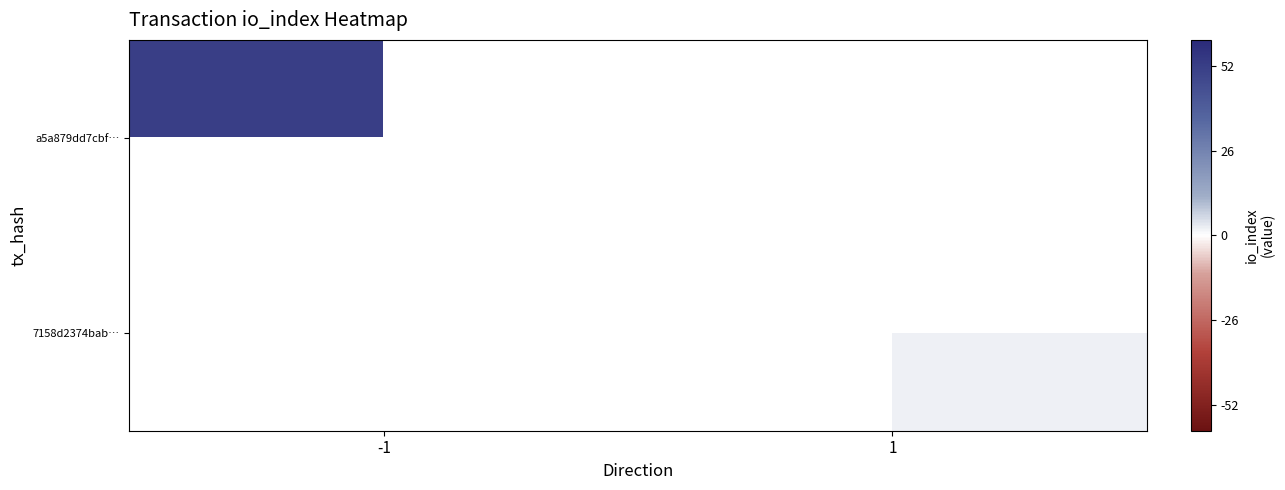

Rank the series at 1 from lowest to highest value.

a5a879dd7cbf…, 7158d2374bab…